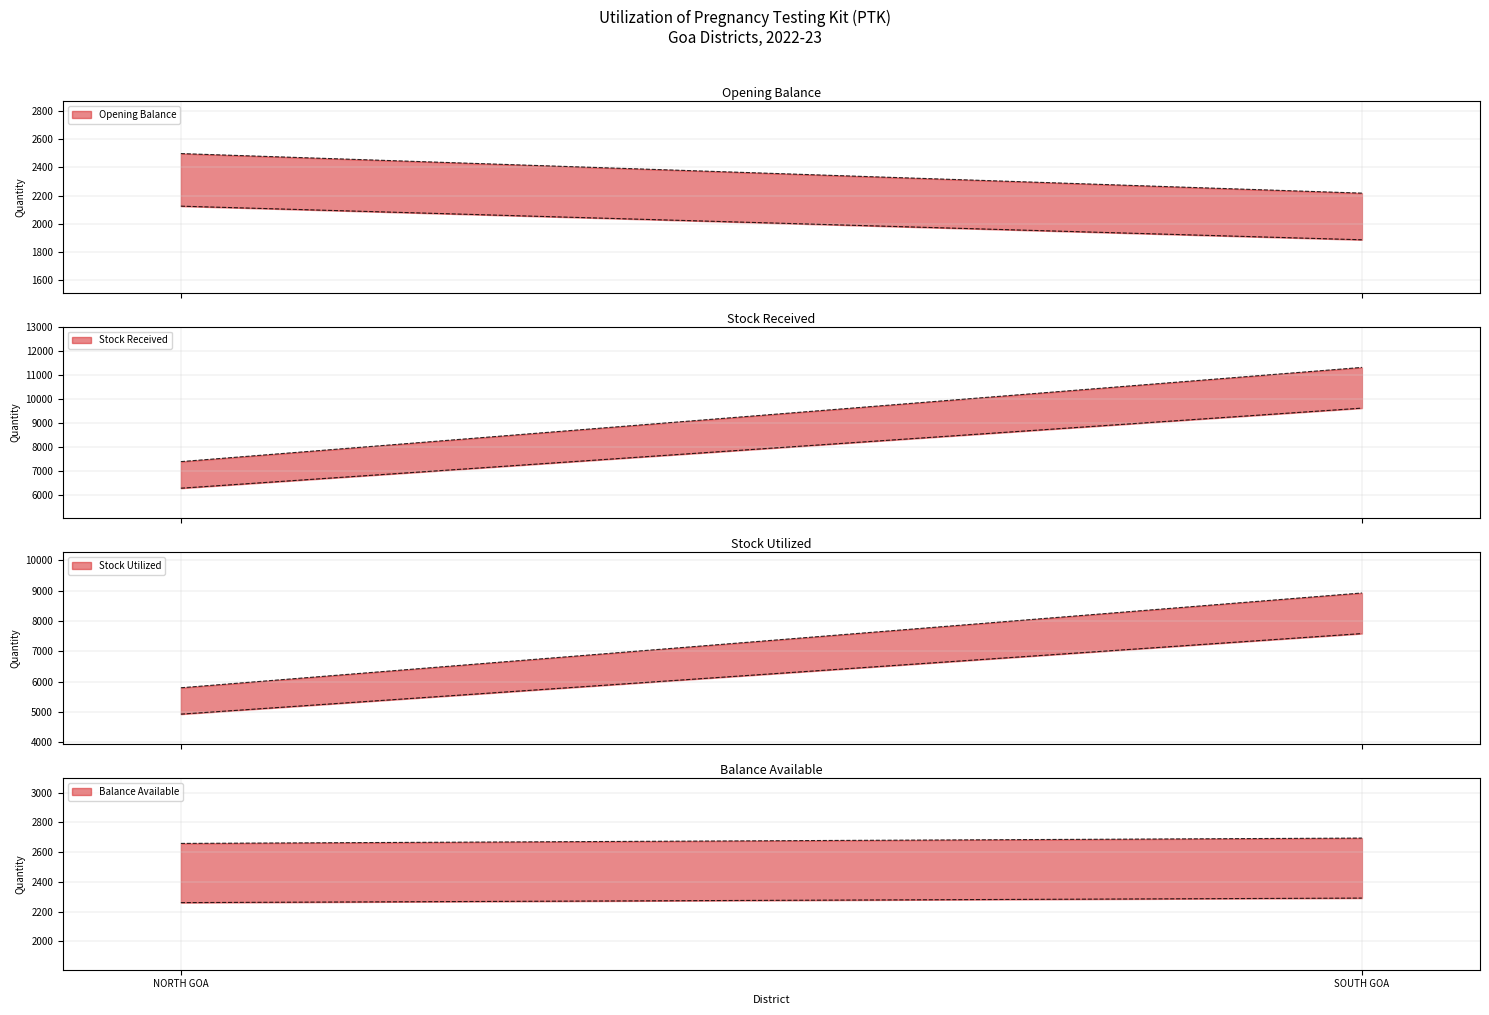

How many lines are shown in the chart?

4